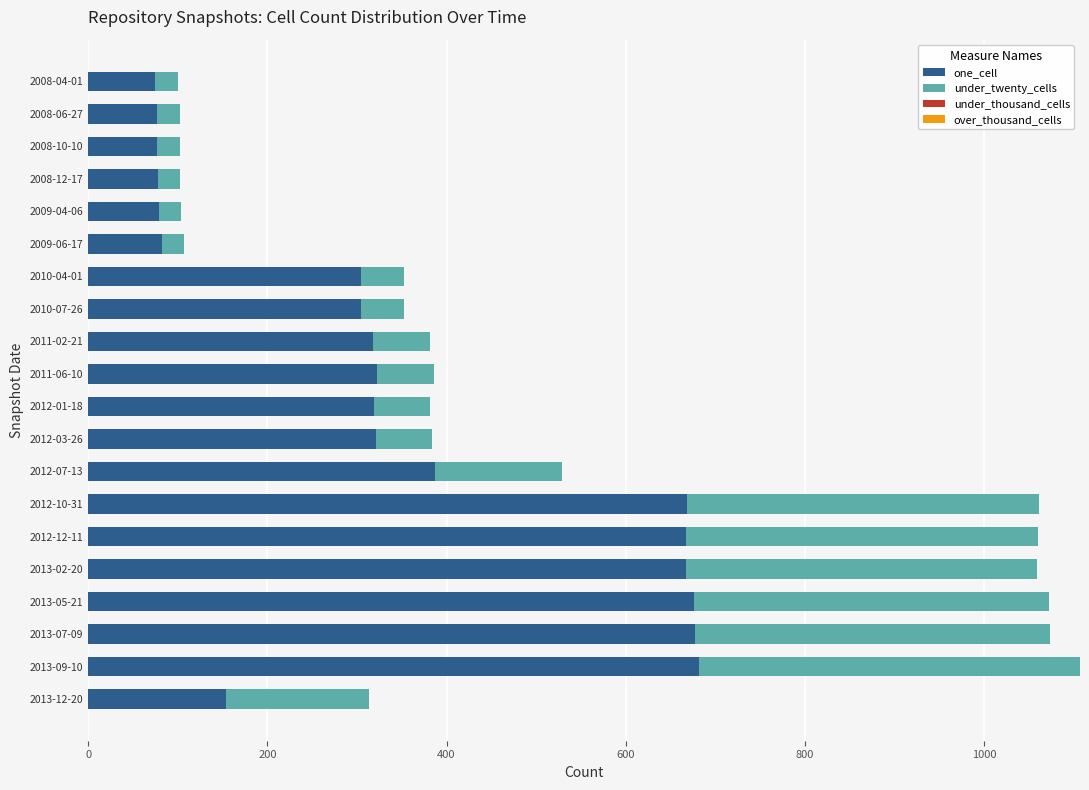

What is the difference between the maximum and minimum values in the one_cell series?

607